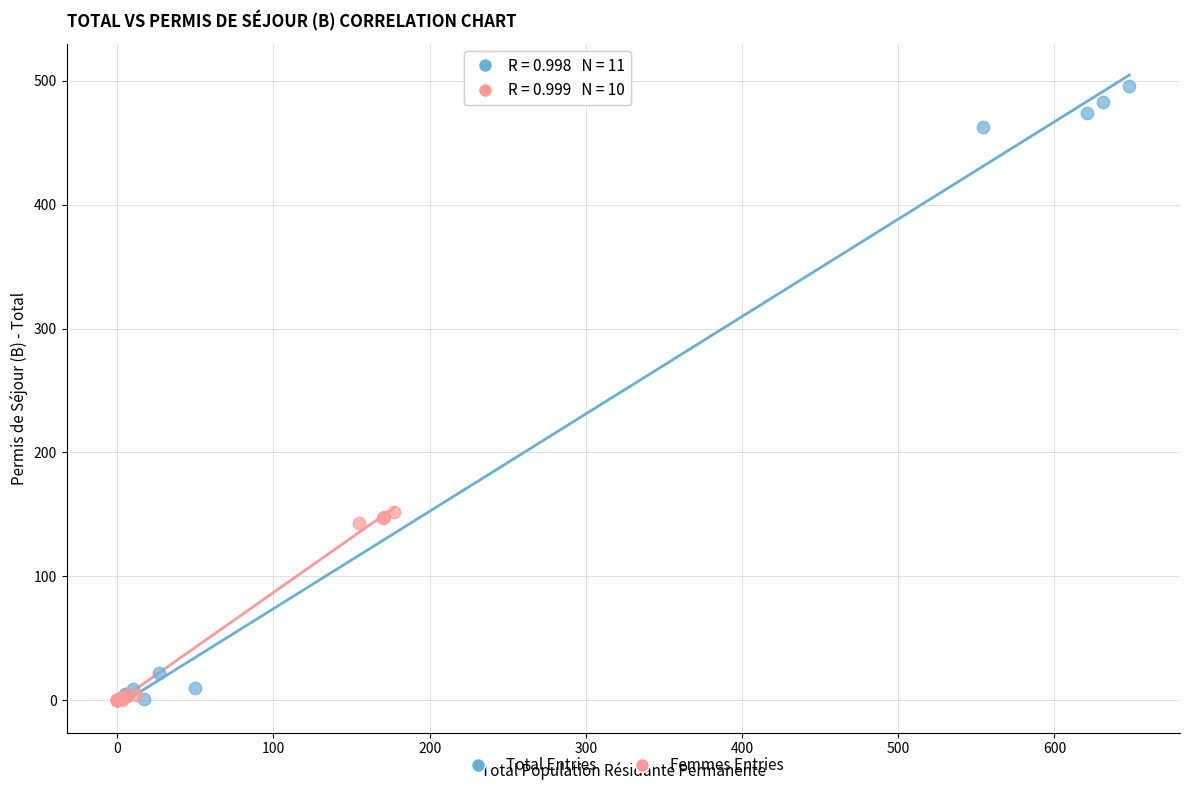

Which series contains the highest Y value?

Total Entries